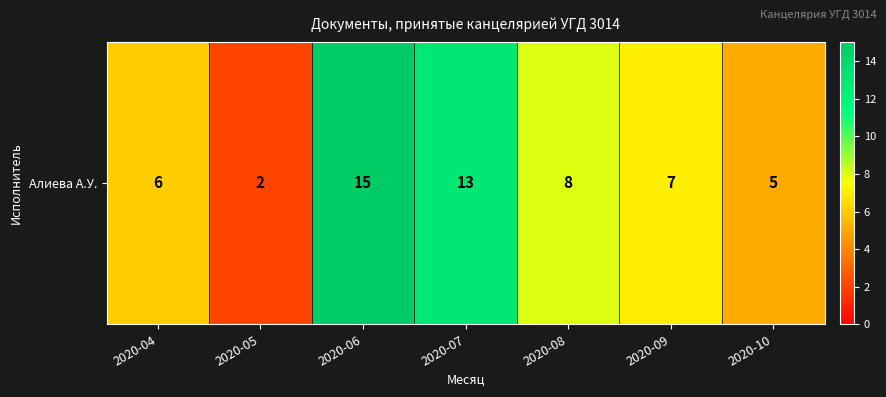

Rank the categories by value from lowest to highest.

2020-05, 2020-10, 2020-04, 2020-09, 2020-08, 2020-07, 2020-06